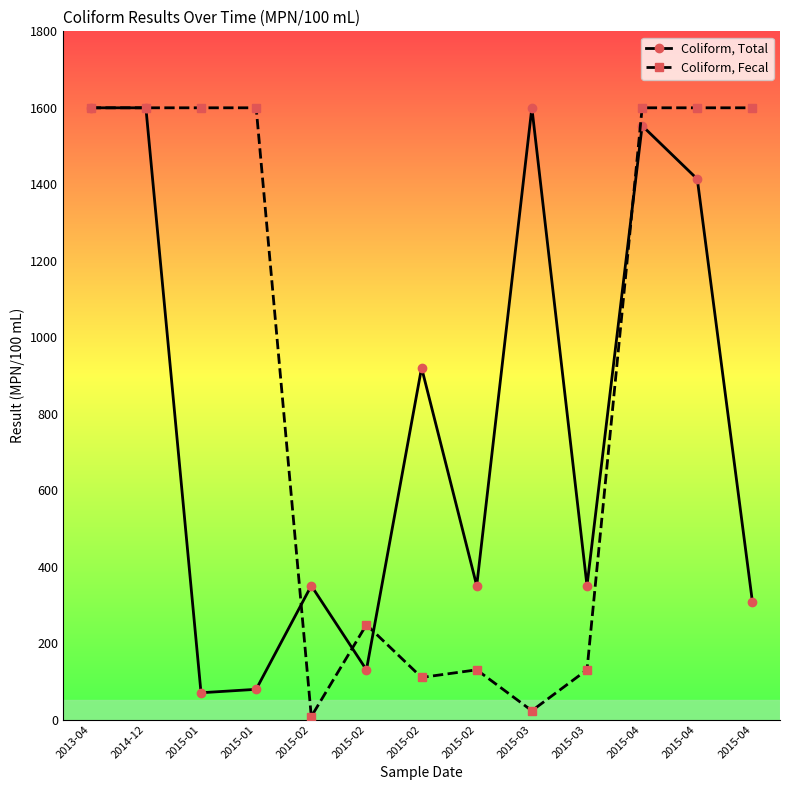

Reading left to right, list all the values displayed in this chart.

Coliform, Total: 1600.0	1600.0	70.0	79.0	350.0	130.0	920.0	350.0	1600.0	350.0	1553.1	1413.6	307.6
Coliform, Fecal: 1600.0	1600.0	1600.0	1600.0	7.8	248.1	110.0	130.0	23.0	130.0	1600.0	1600.0	1600.0